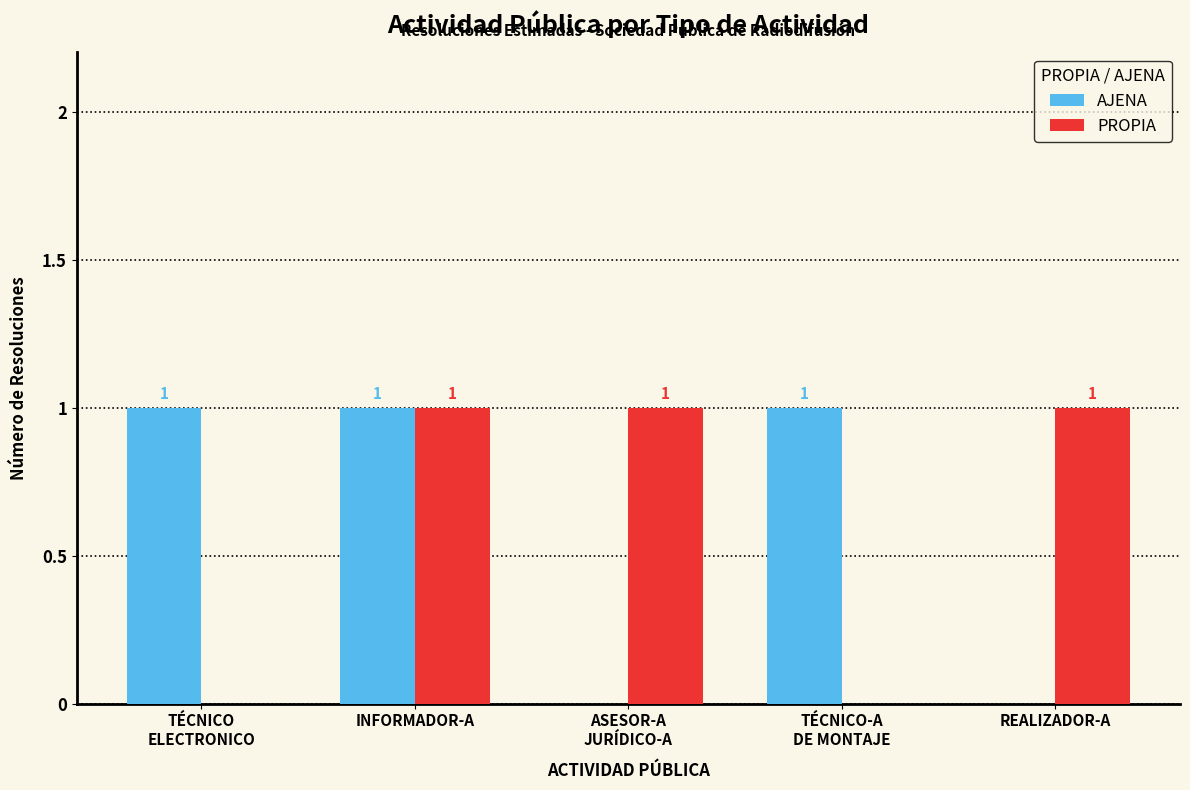

At which category is the sum across all series the highest?

INFORMADOR-A